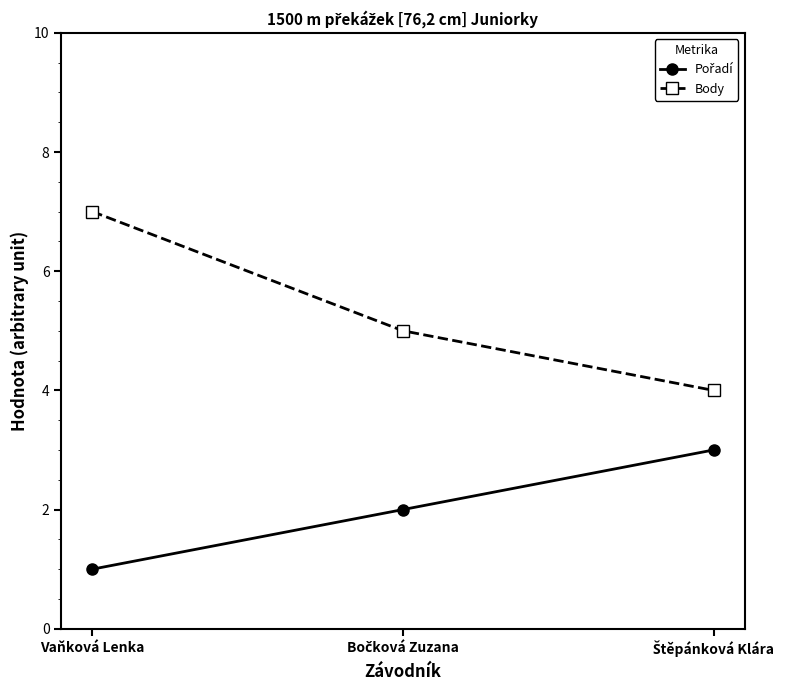

How many categories are shown in the chart?

3